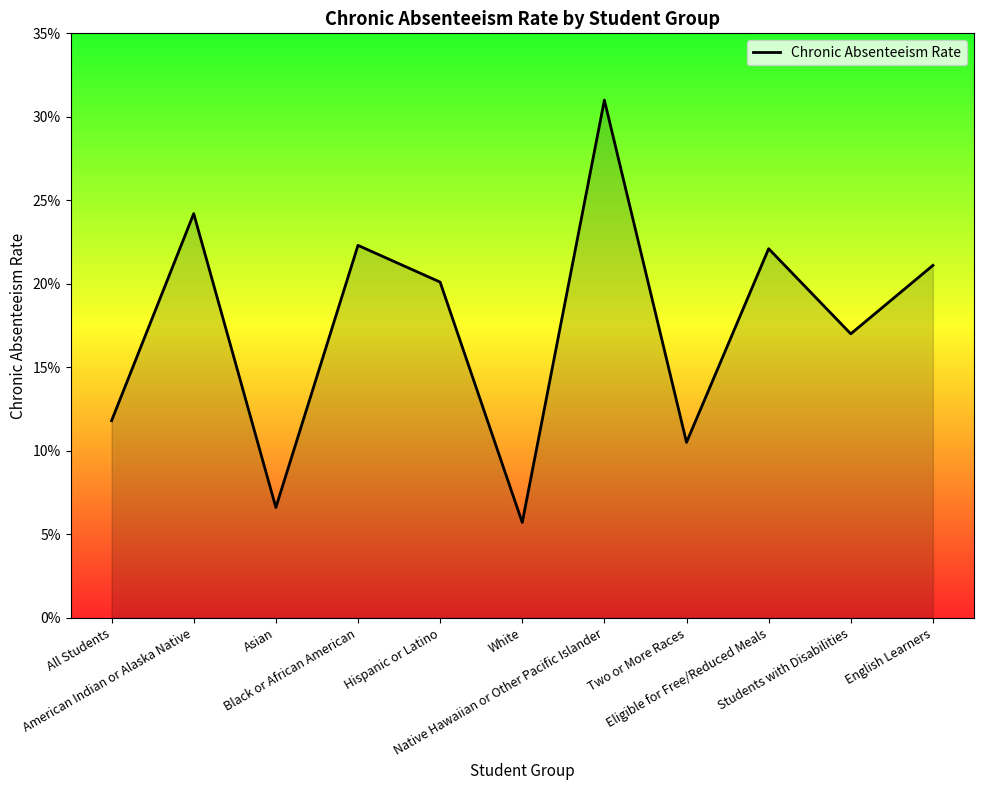

List the labels in order of value, smallest first.

White, Asian, Two or More Races, All Students, Students with Disabilities, Hispanic or Latino, English Learners, Eligible for Free/Reduced Meals, Black or African American, American Indian or Alaska Native, Native Hawaiian or Other Pacific Islander